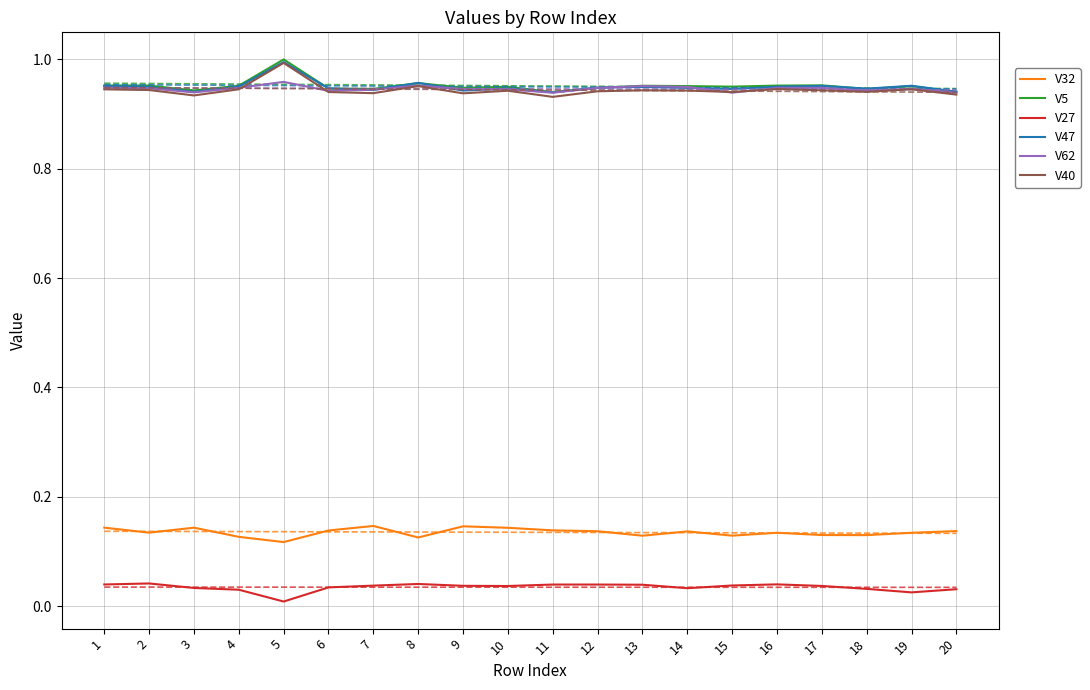

Rank the categories by V5 value from lowest to highest.

11, 20, 3, 18, 7, 6, 12, 9, 10, 15, 19, 14, 13, 4, 16, 2, 1, 17, 8, 5